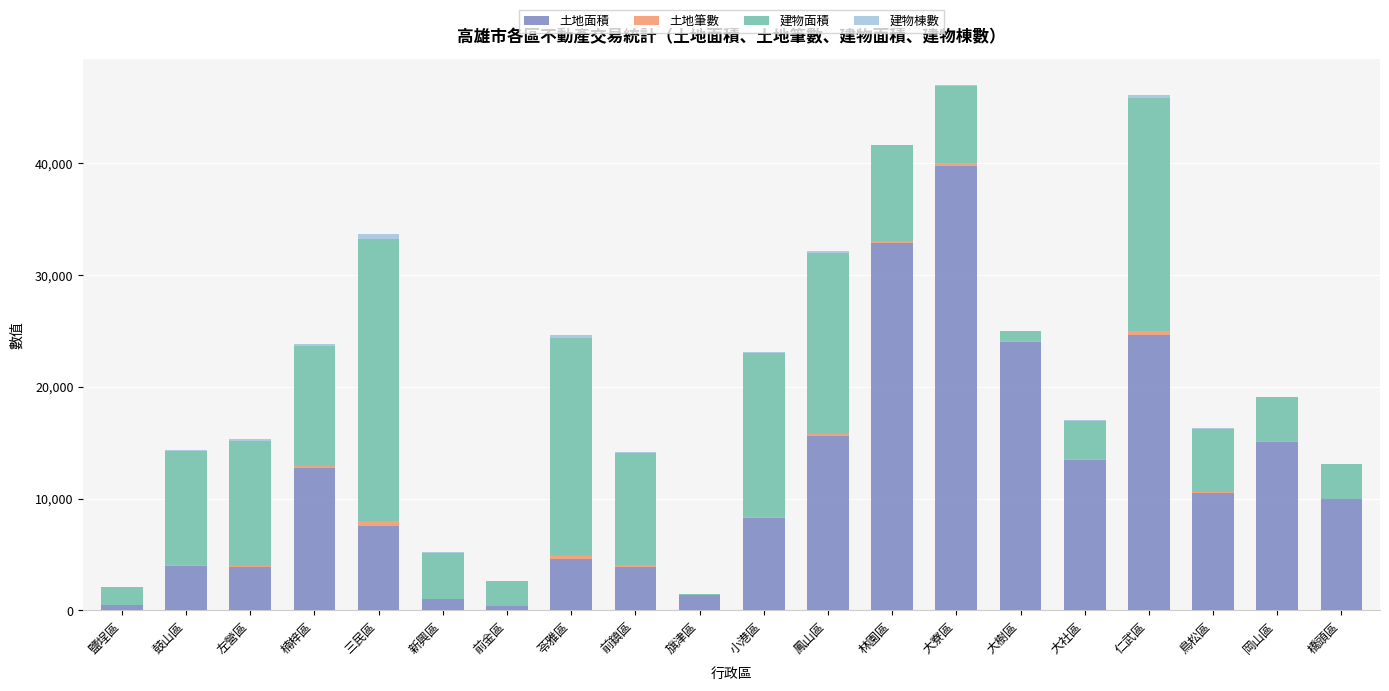

Are the bars grouped side by side (vs. stacked)?

No